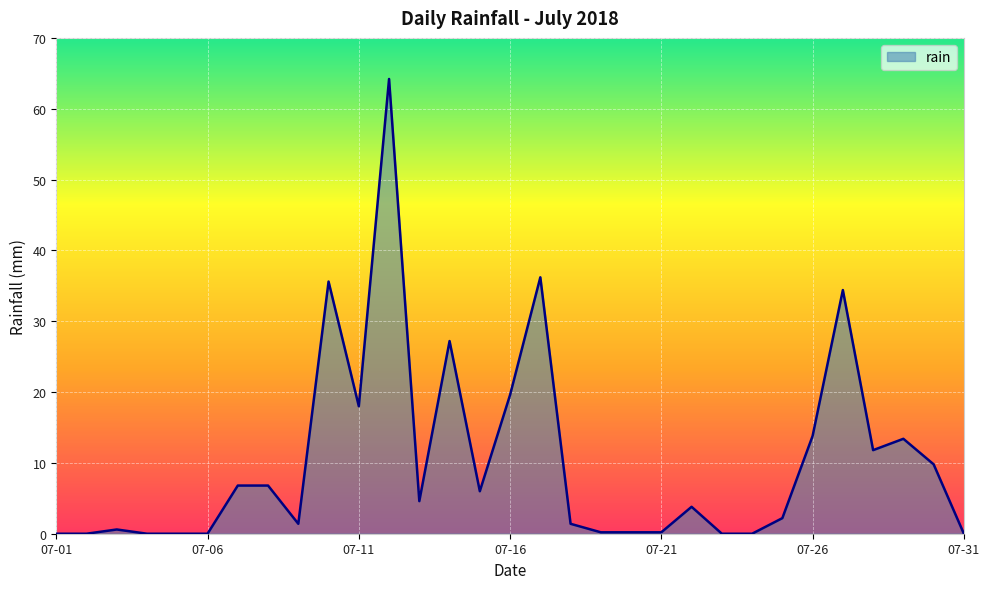

What is the difference between the maximum and minimum values?

64.2